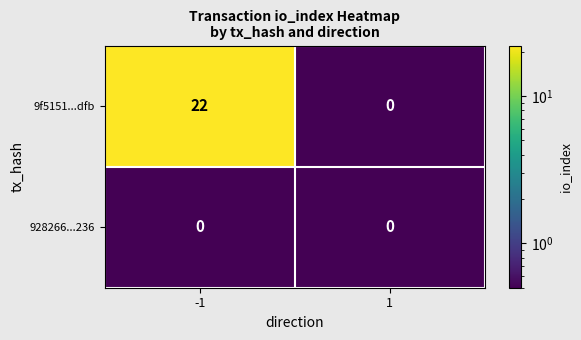

What is the total value across all series at 1?

0